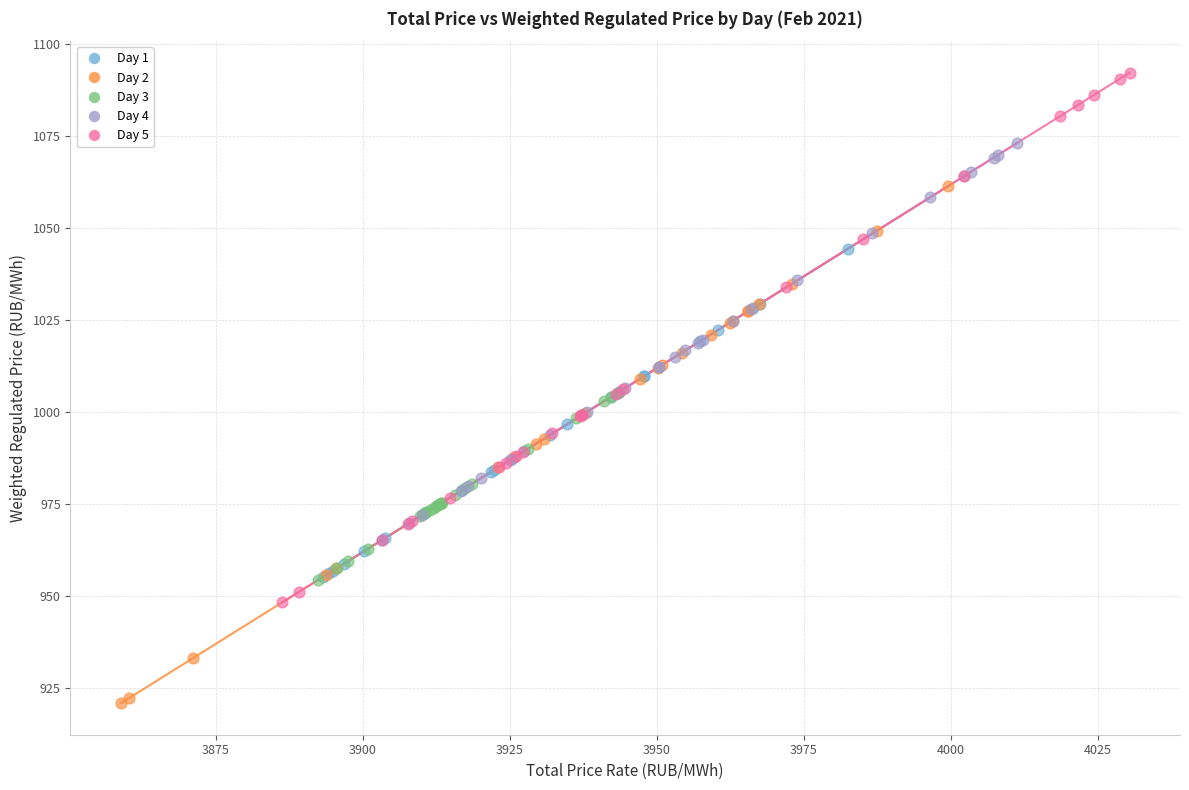

Which series contains the lowest Y value?

Day 2